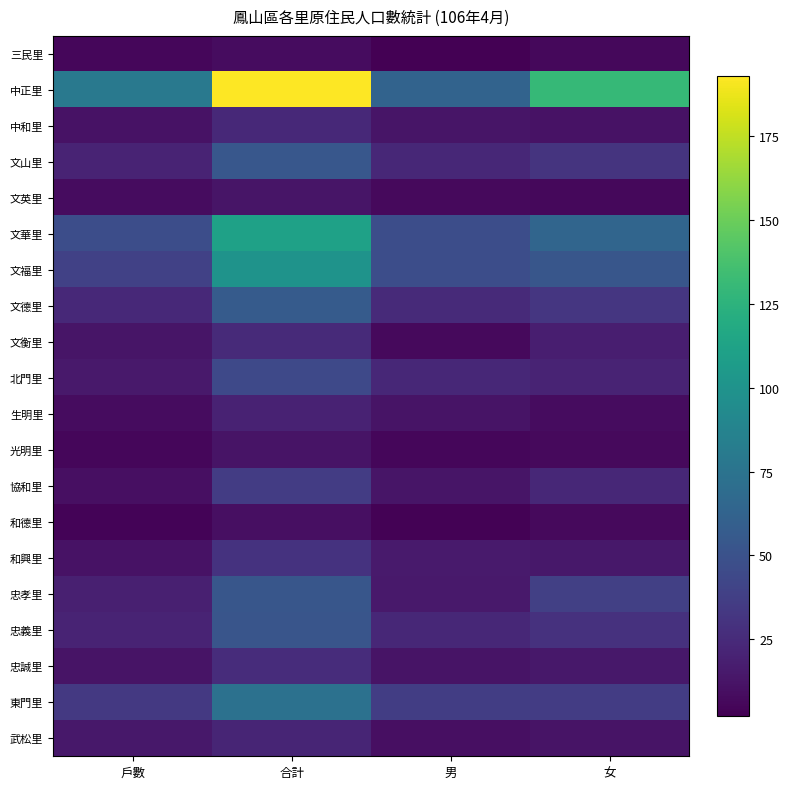

Reading right to left, transcribe all the data shown in this chart.

三民里: 女=6	男=2	合計=8	戶數=5
中正里: 女=130	男=63	合計=193	戶數=79
中和里: 女=11	男=13	合計=24	戶數=11
文山里: 女=31	男=23	合計=54	戶數=21
文英里: 女=6	男=7	合計=13	戶數=8
文華里: 女=64	男=47	合計=111	戶數=47
文福里: 女=53	男=47	合計=100	戶數=39
文德里: 女=32	男=25	合計=57	戶數=24
文衡里: 女=18	男=7	合計=25	戶數=13
北門里: 女=21	男=23	合計=44	戶數=15
生明里: 女=8	男=12	合計=20	戶數=8
光明里: 女=7	男=5	合計=12	戶數=5
協和里: 女=23	男=13	合計=36	戶數=10
和德里: 女=7	男=3	合計=10	戶數=4
和興里: 女=14	男=16	合計=30	戶數=11
忠孝里: 女=38	男=15	合計=53	戶數=19
忠義里: 女=29	男=23	合計=52	戶數=21
忠誠里: 女=14	男=12	合計=26	戶數=12
東門里: 女=36	男=37	合計=73	戶數=34
武松里: 女=12	男=10	合計=22	戶數=14